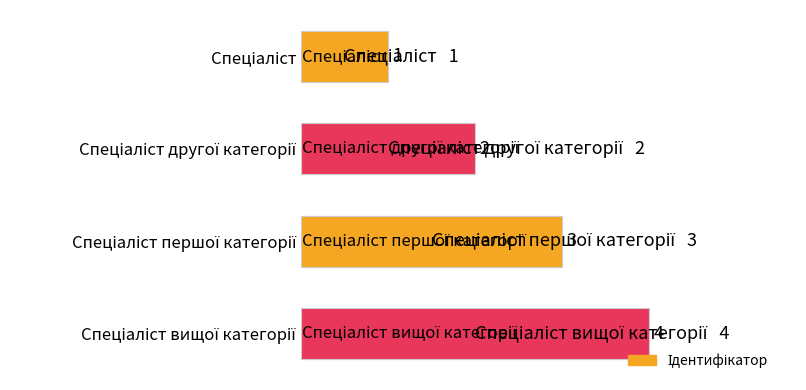

What value does the data have at Спеціаліст першої категорії?

3